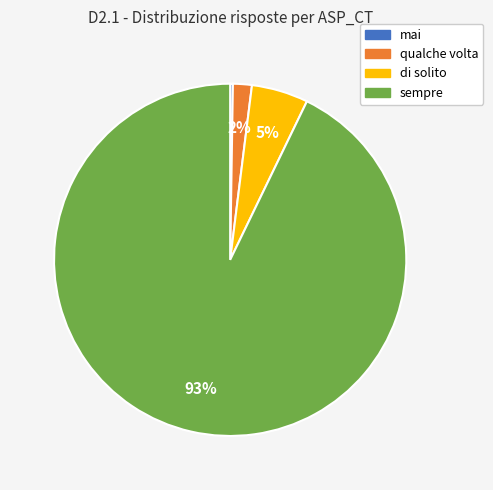

What is the largest slice in the pie chart?

sempre